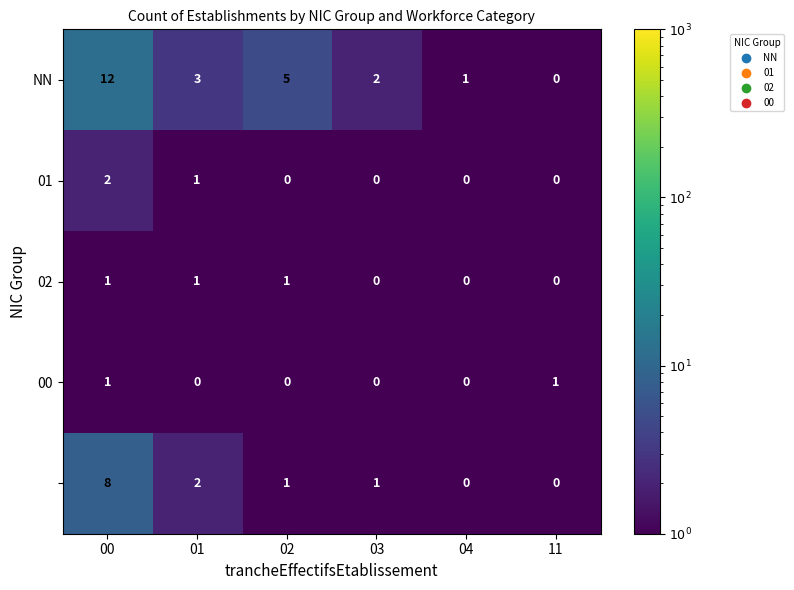

What is the spread (max minus min) of values at 02?

5